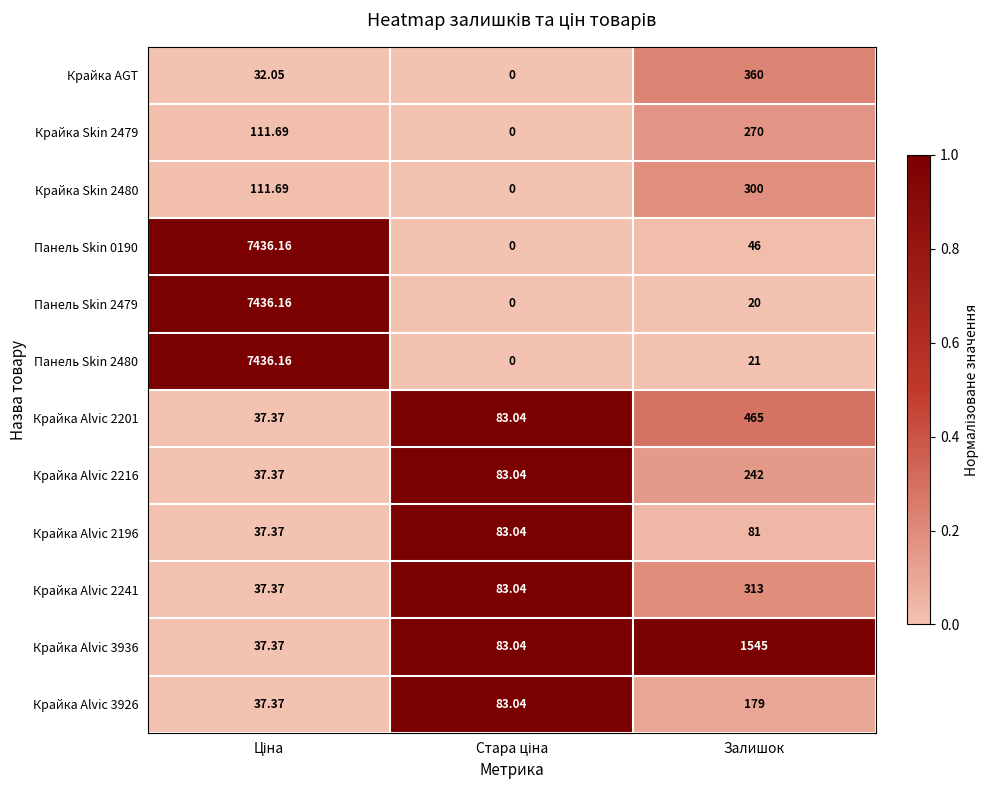

Which category has the highest value in the Крайка Skin 2479 series?

Залишок